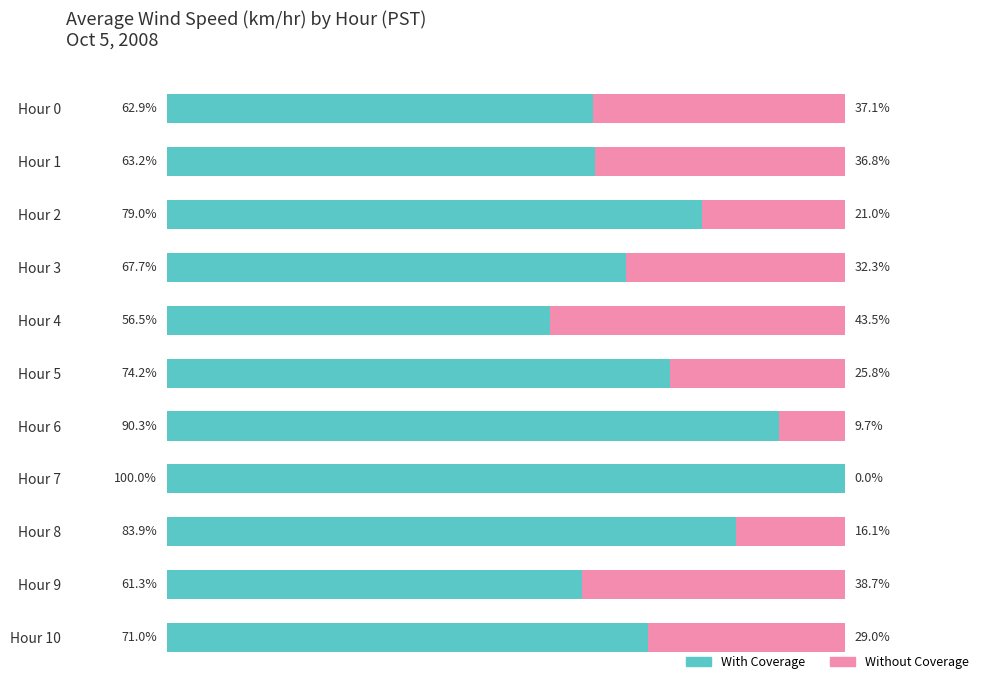

Which category has the highest value in the With Coverage series?

Hour 7